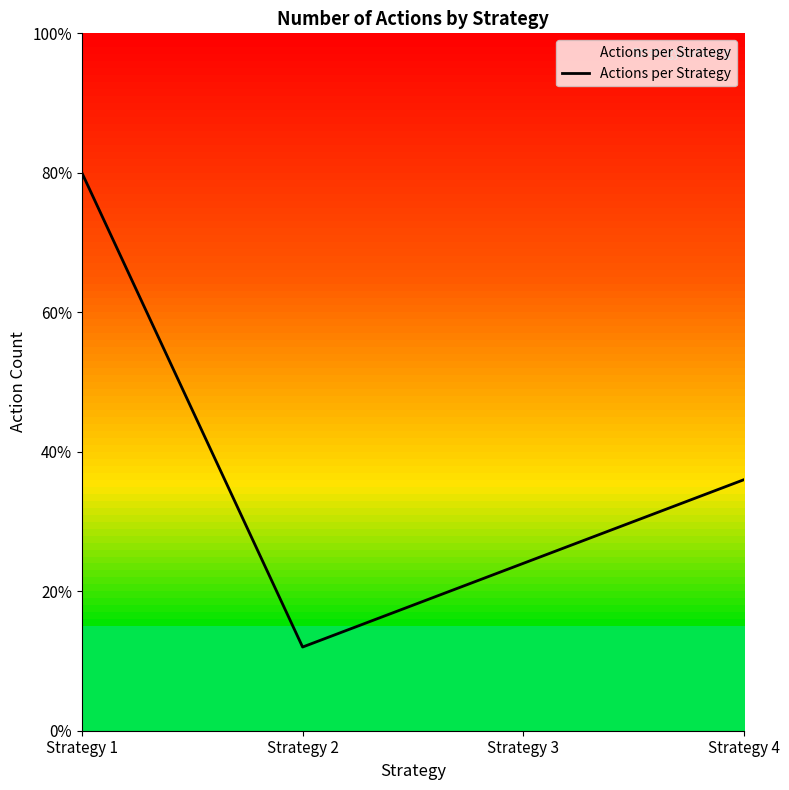

List the labels in order of value, largest first.

Strategy 1, Strategy 4, Strategy 3, Strategy 2